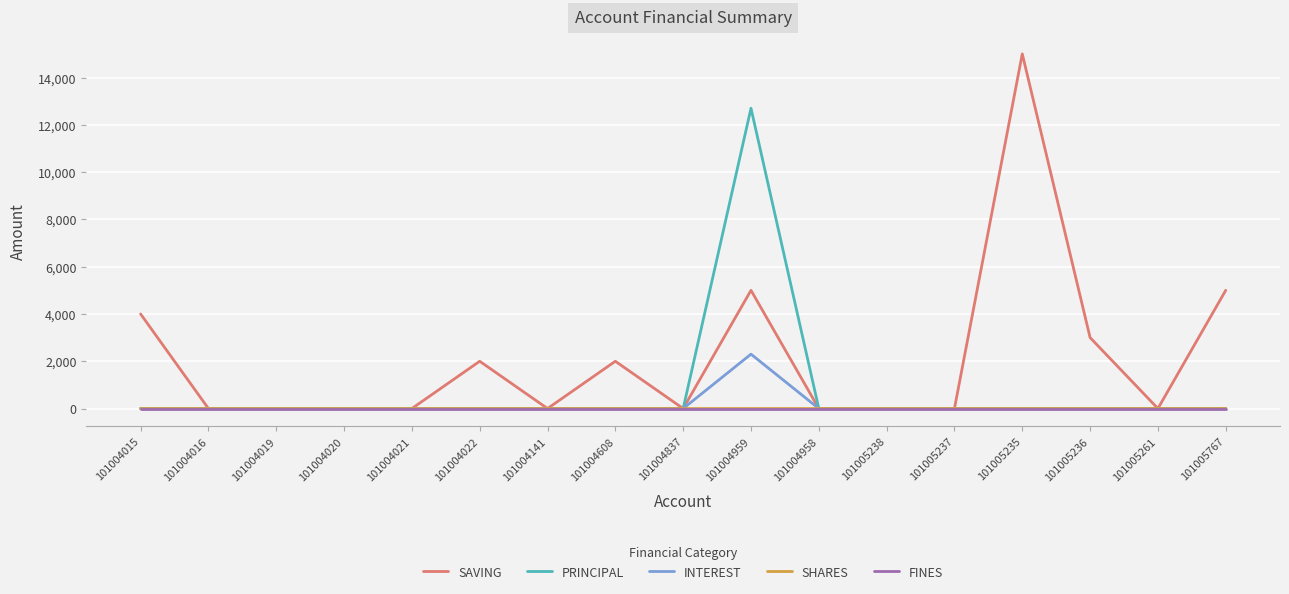

Does the chart have visible grid lines?

Yes